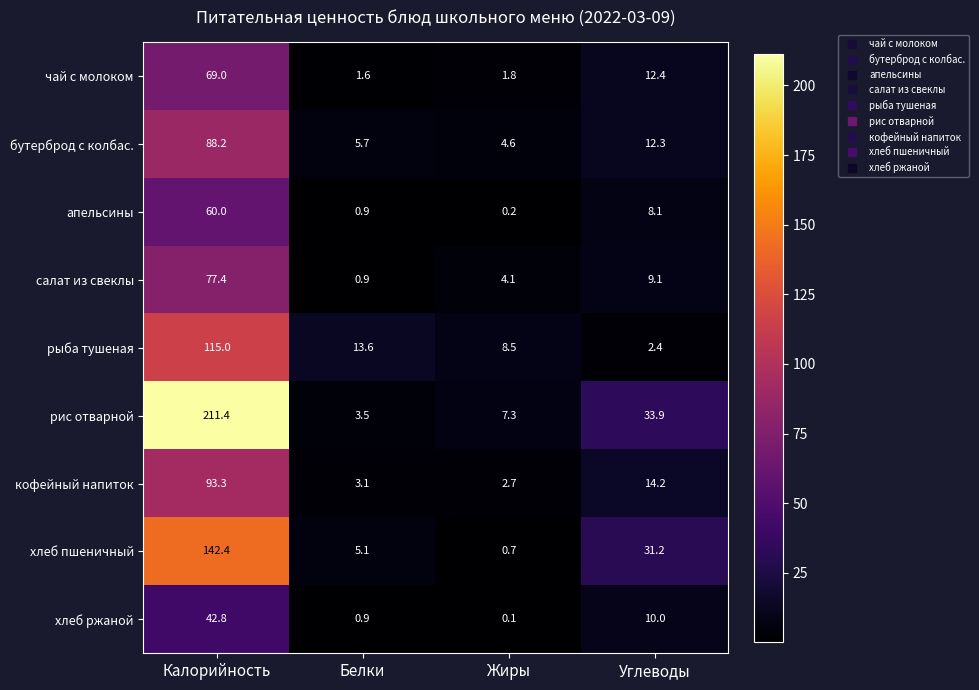

The чай с молоком series shows 1.8 at Жиры. True or false?

True